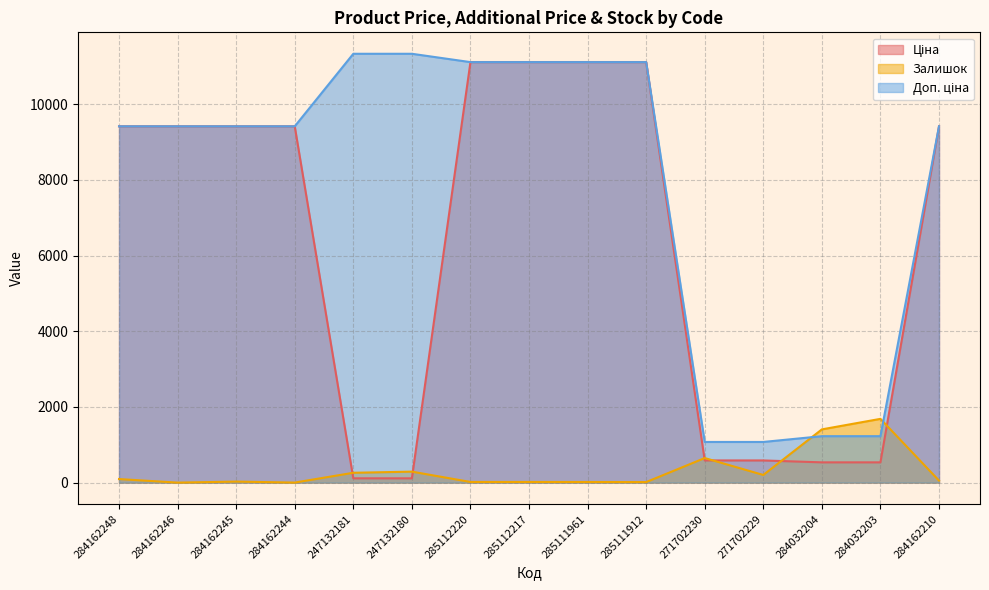

What is the spread (max minus min) of values at 285112217?

11096.6